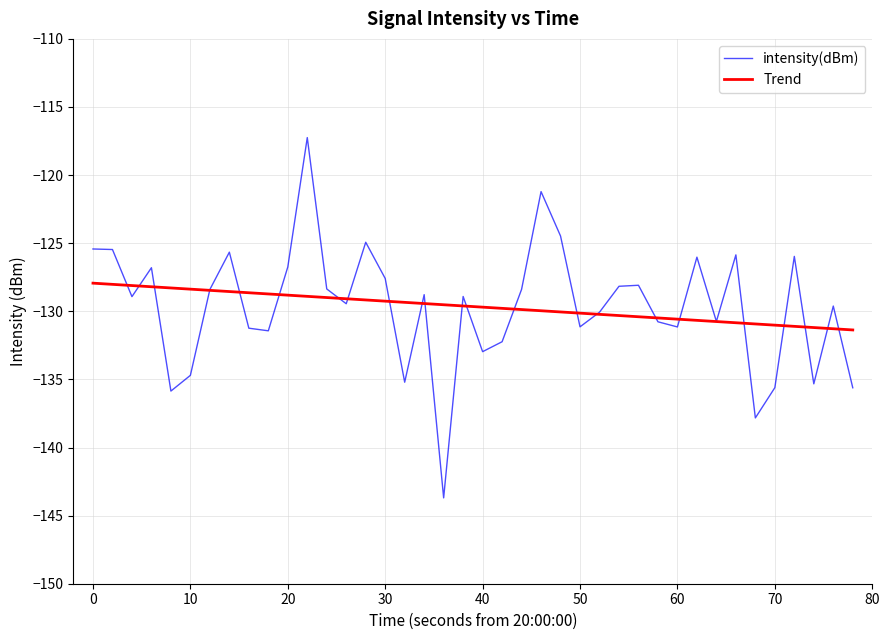

Is it true that intensity(dBm) equals -217.8 at 20?

False